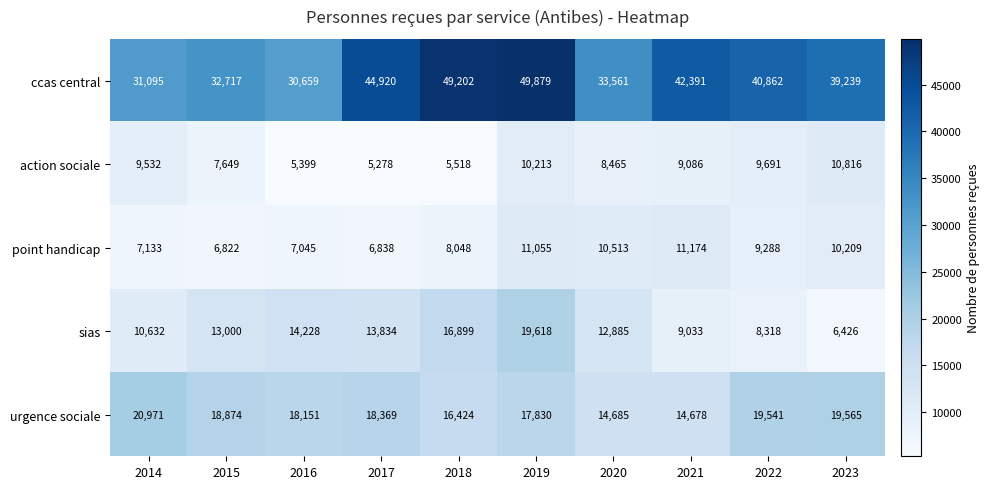

Where does the action sociale series first go above 9086?

2014